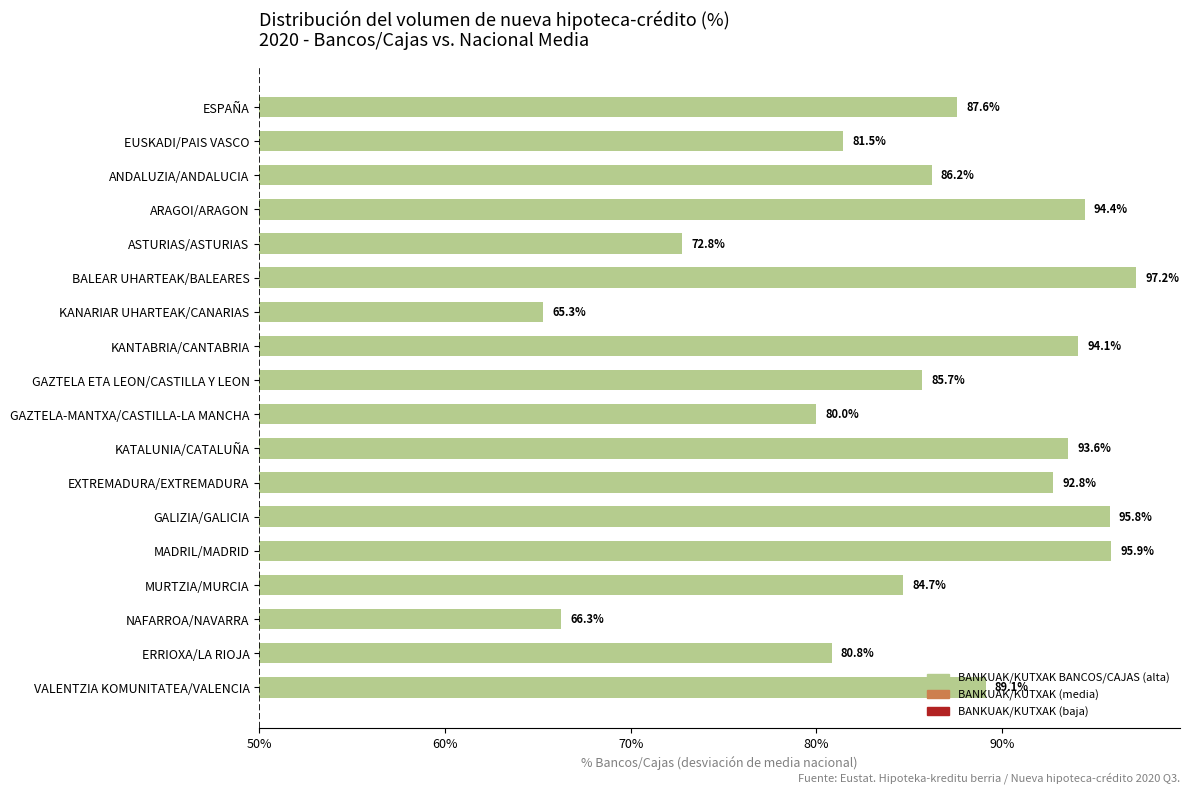

Does the chart contain any negative values?

No